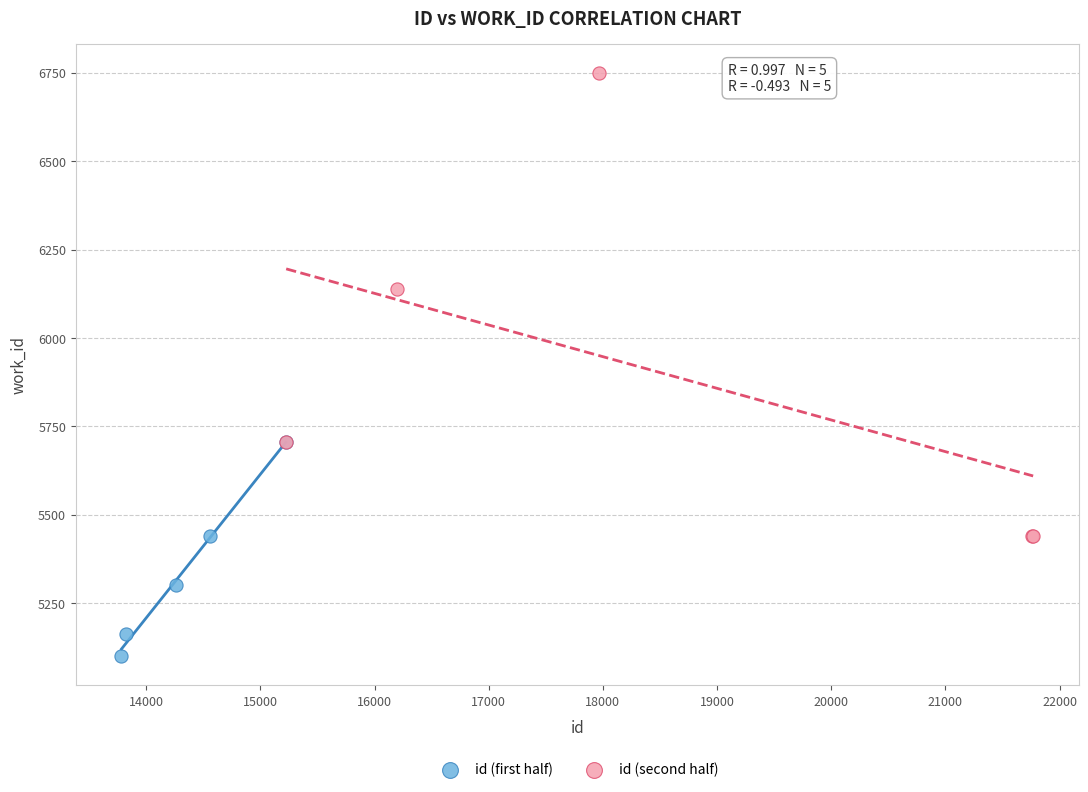

Which series contains the lowest Y value?

id (first half)